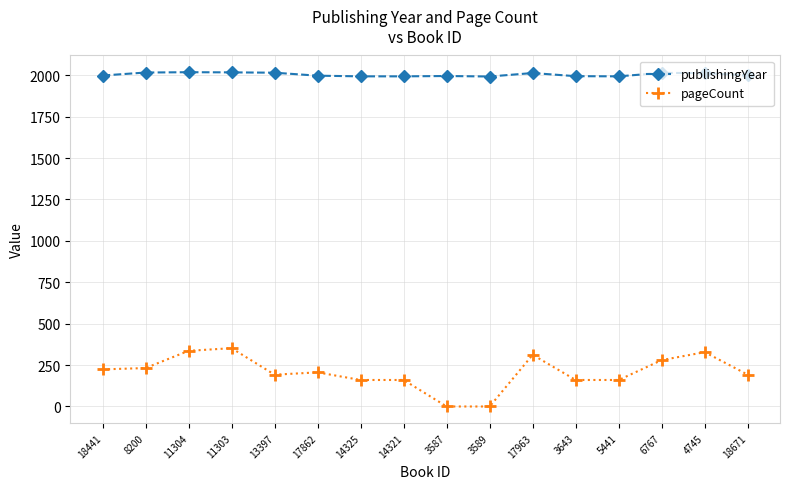

List the series in order of their overall mean, highest first.

publishingYear, pageCount